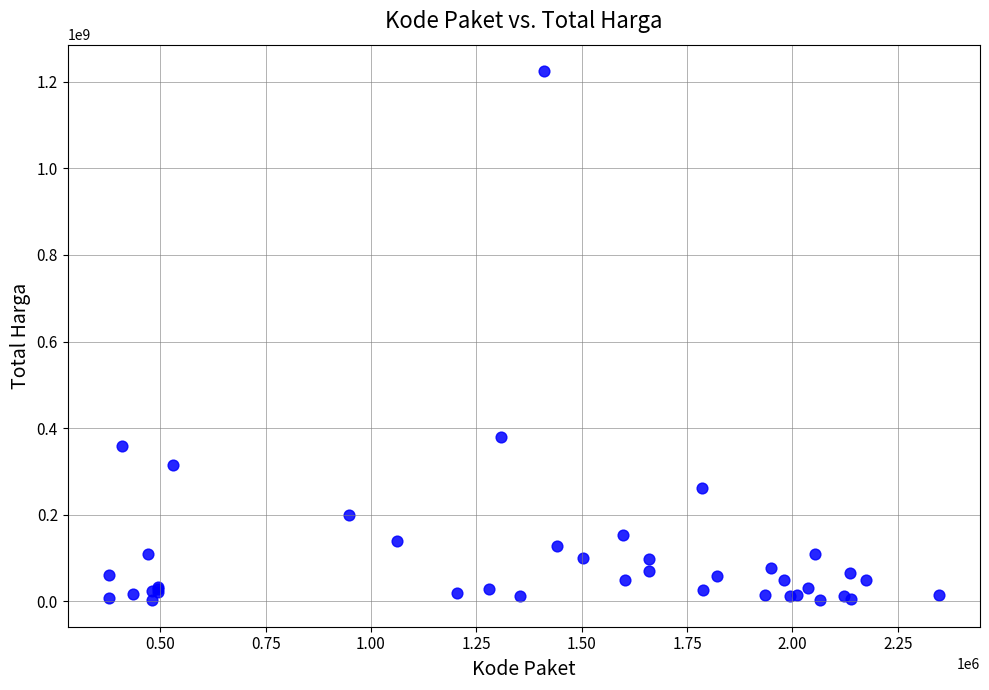

What Y value in the scatter plot is closest to 613538875?

379075000